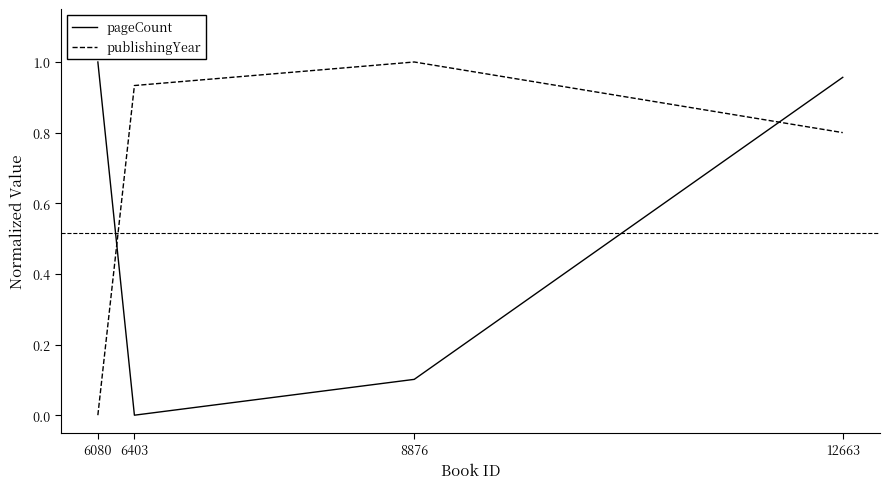

Which category has the lowest value in the publishingYear series?

6080